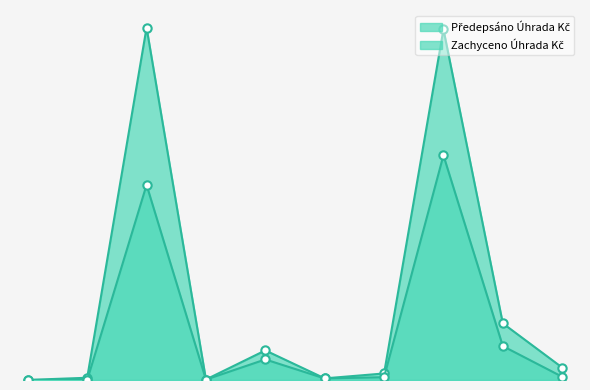

True or false: Předepsáno Úhrada Kč and Zachyceno Úhrada Kč cross at least once.

False